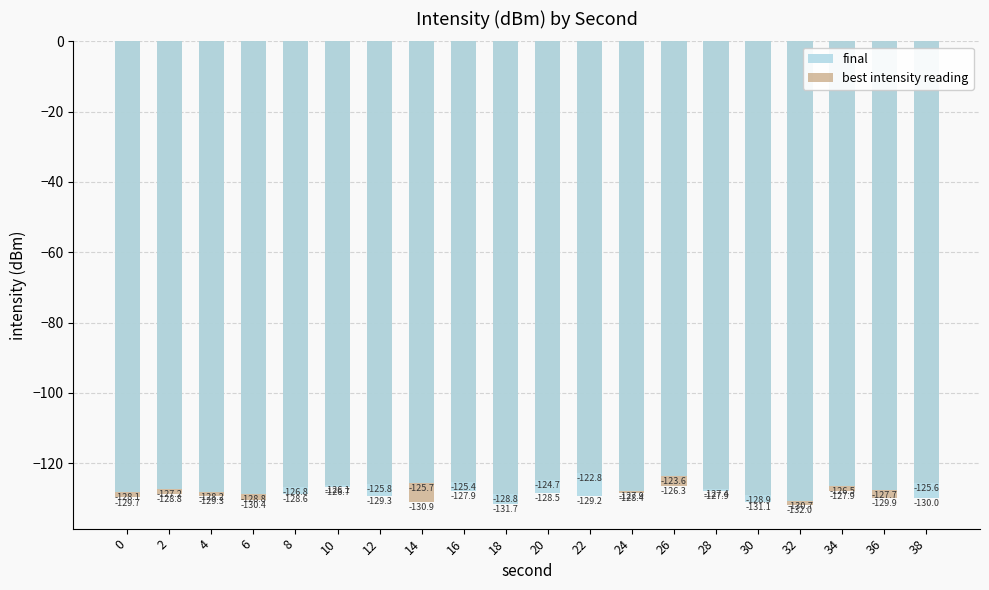

At which label does final reach its minimum?

18